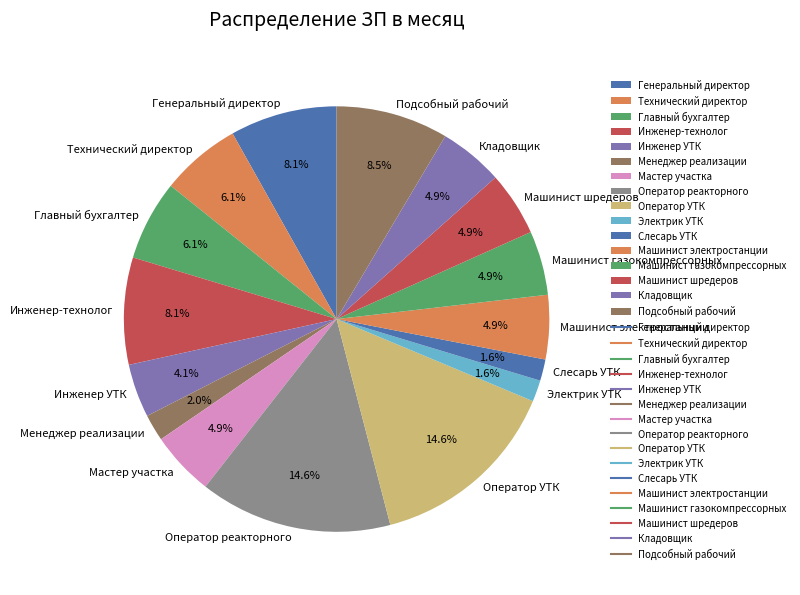

How many slices are in this pie chart?

16